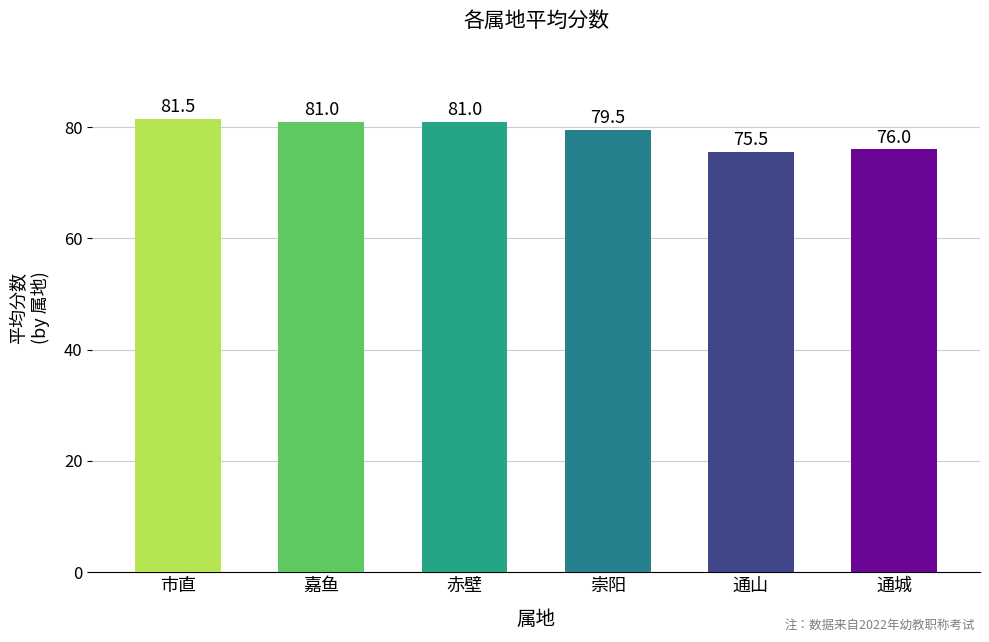

What is the minimum value shown in the chart?

75.5